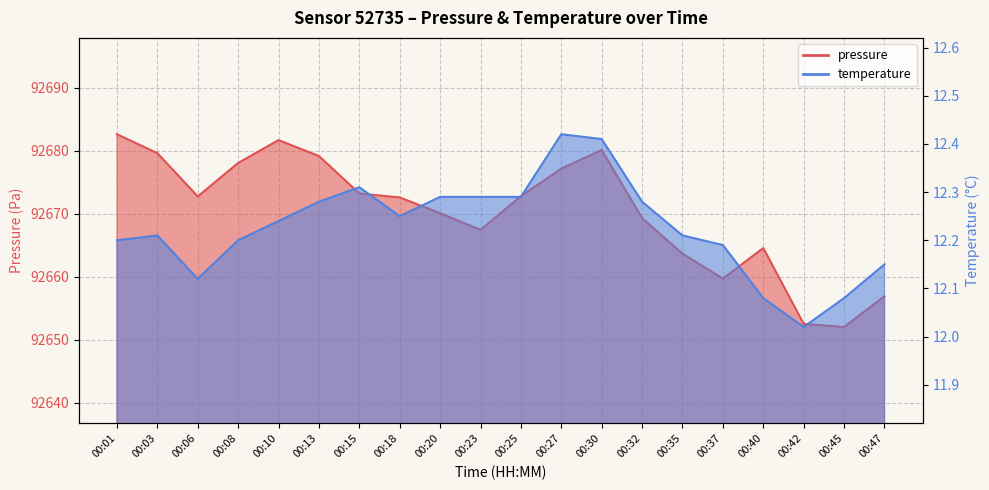

Does the chart display data point markers on the line(s)?

No